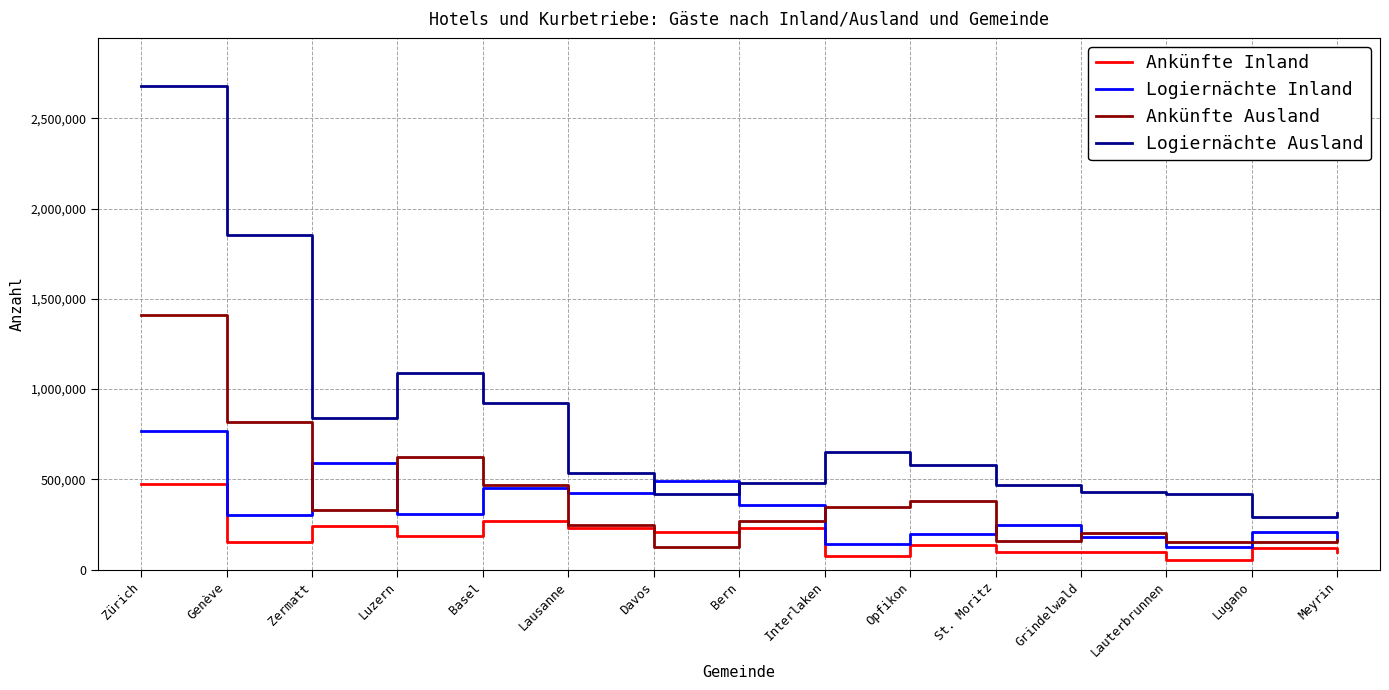

How many lines are shown in the chart?

4